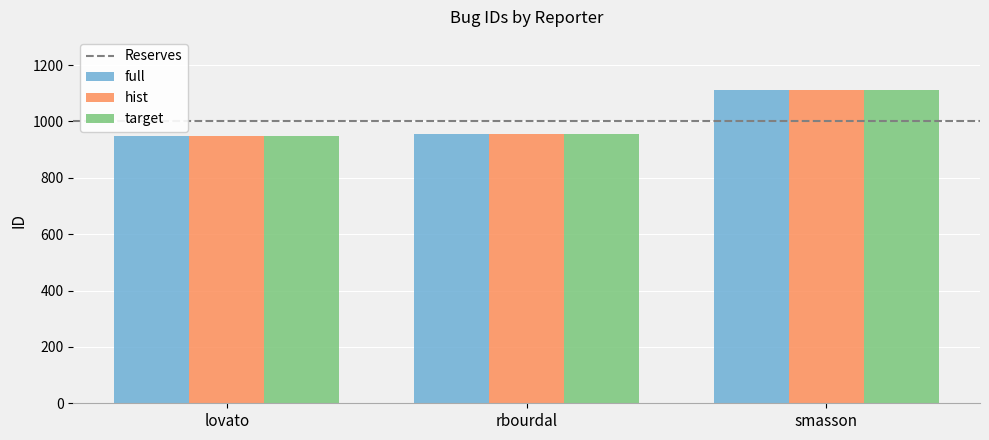

How many groups of bars are there?

3